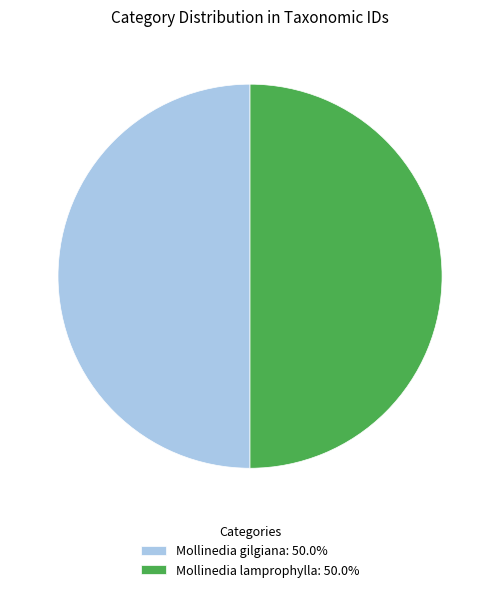

Is it true that Mollinedia lamprophylla is 50% of the pie?

True